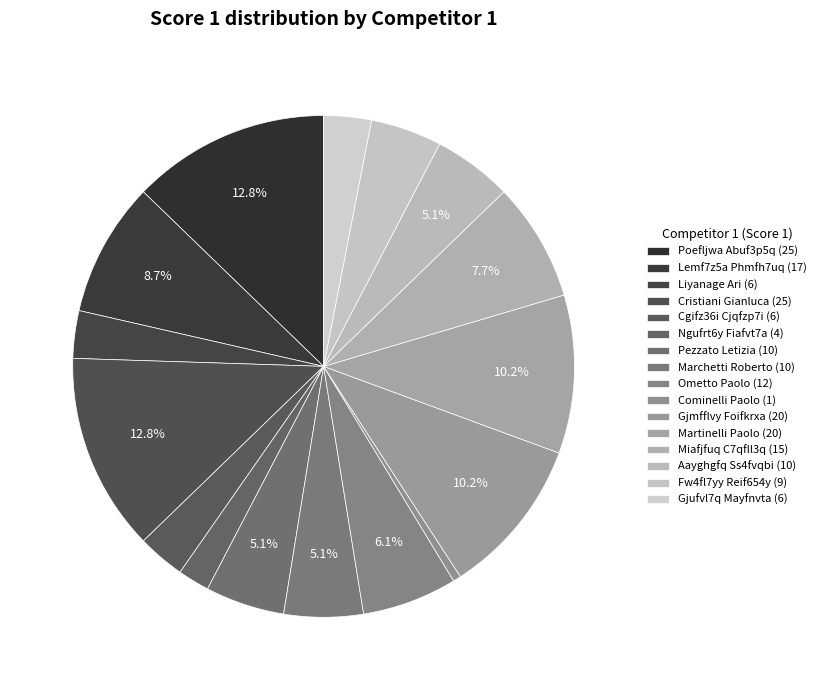

To the nearest percent, what is the difference between the Poefljwa Abuf3p5q (25) and Gjmfflvy Foifkrxa (20) slice percentages?

3%